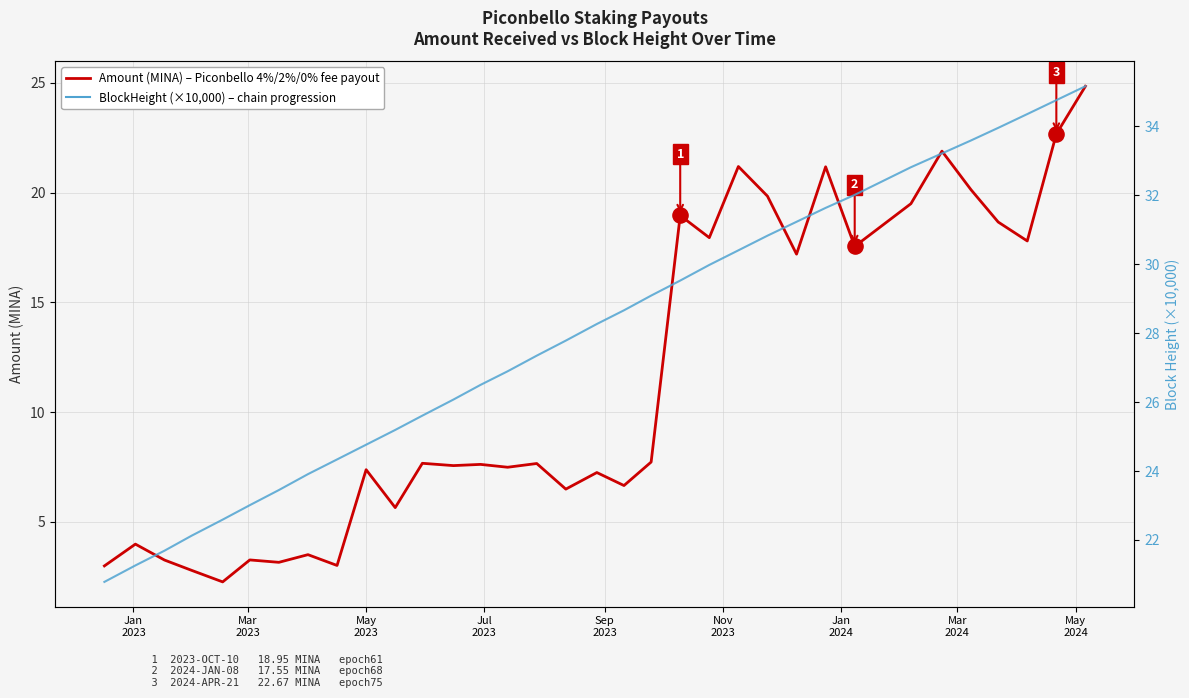

Which series reaches the maximum Y coordinate?

BlockHeight (×10k)